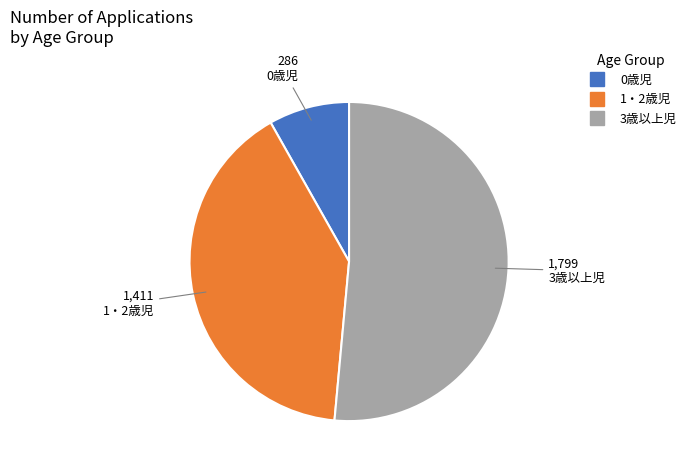

How many segments does this pie chart have?

3